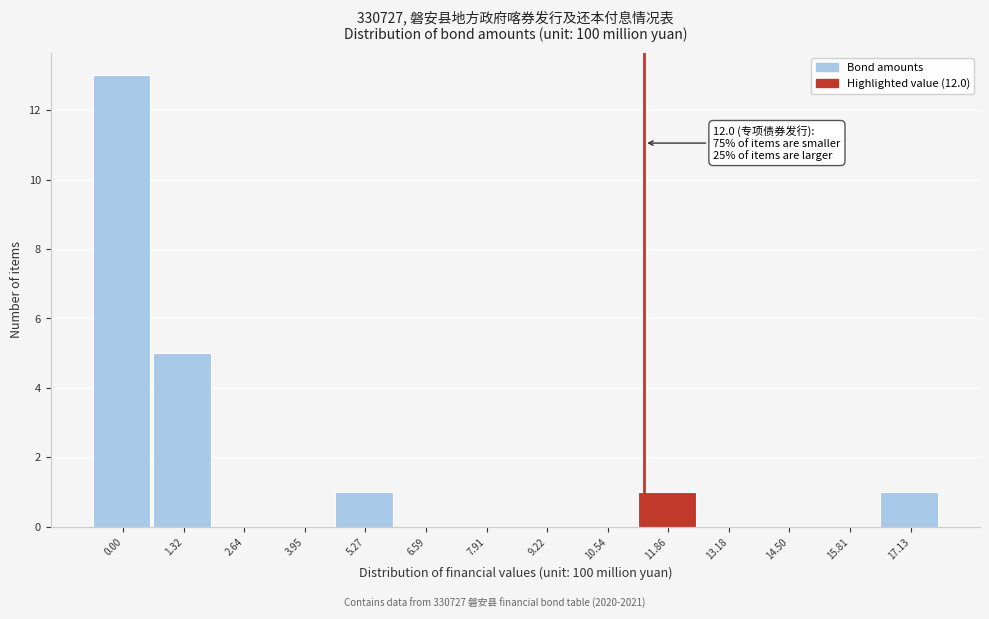

Reading right to left, transcribe all the data shown in this chart.

17.13=1	15.81=0	14.50=0	13.18=0	11.86=1	10.54=0	9.22=0	7.91=0	6.59=0	5.27=1	3.95=0	2.64=0	1.32=5	0.00=13